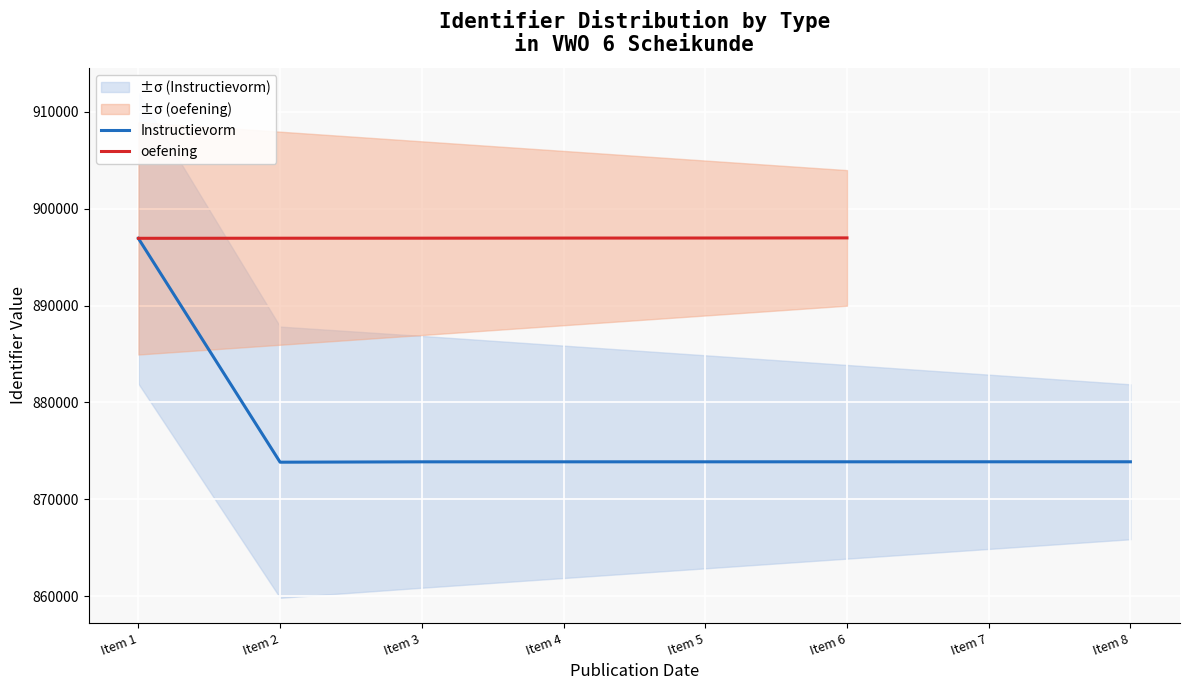

The value of Instructievorm at Item 2 is 873834. True or false?

True